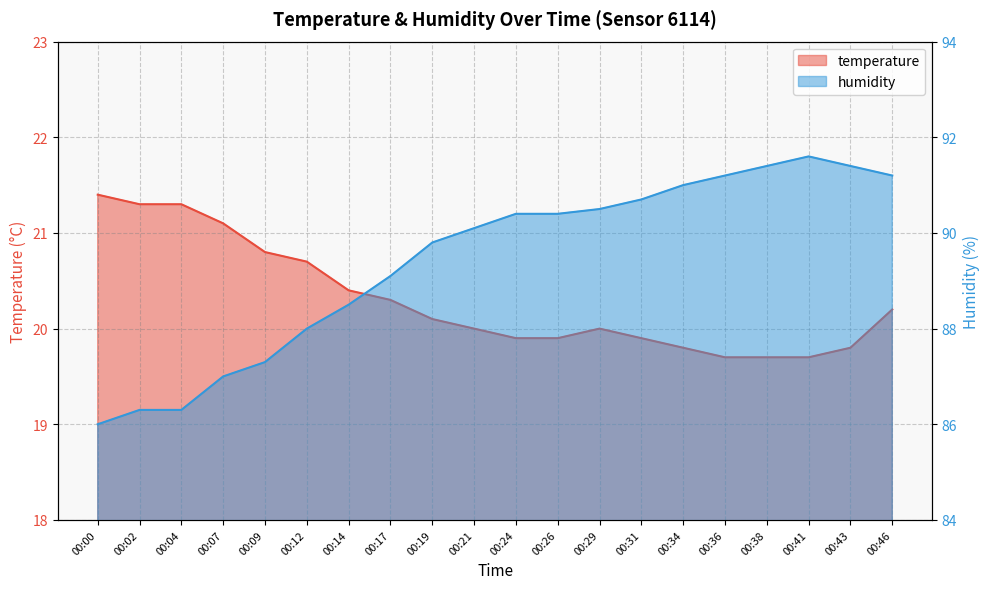

Reading right to left, extract all data points from this chart.

temperature: 00:46=20.2	00:43=19.8	00:41=19.7	00:38=19.7	00:36=19.7	00:34=19.8	00:31=19.9	00:29=20.0	00:26=19.9	00:24=19.9	00:21=20.0	00:19=20.1	00:17=20.3	00:14=20.4	00:12=20.7	00:09=20.8	00:07=21.1	00:04=21.3	00:02=21.3	00:00=21.4
humidity: 00:46=91.2	00:43=91.4	00:41=91.6	00:38=91.4	00:36=91.2	00:34=91.0	00:31=90.7	00:29=90.5	00:26=90.4	00:24=90.4	00:21=90.1	00:19=89.8	00:17=89.1	00:14=88.5	00:12=88.0	00:09=87.3	00:07=87.0	00:04=86.3	00:02=86.3	00:00=86.0